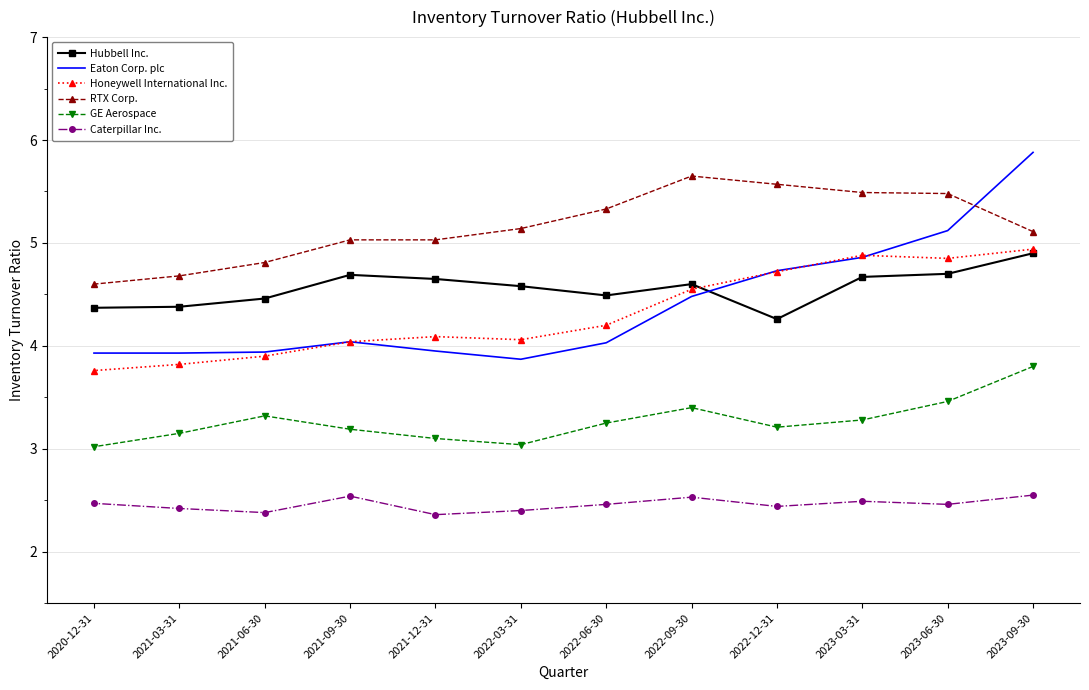

What position from the left is 2022-12-31?

4